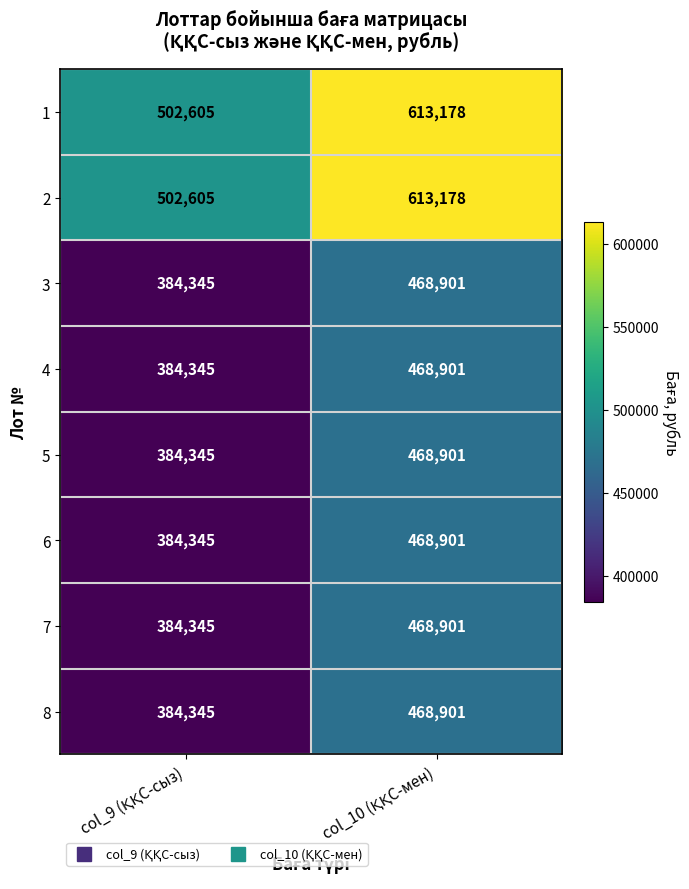

What is the sum of all 8 values?

853246